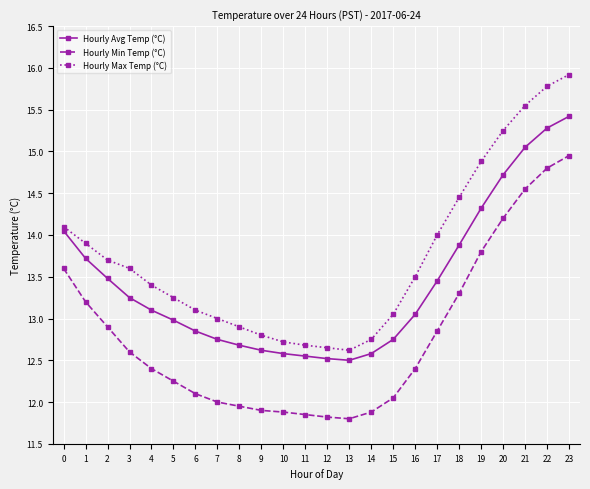

List the series in order of their peak value, highest first.

Hourly Max Temp (°C), Hourly Avg Temp (°C), Hourly Min Temp (°C)